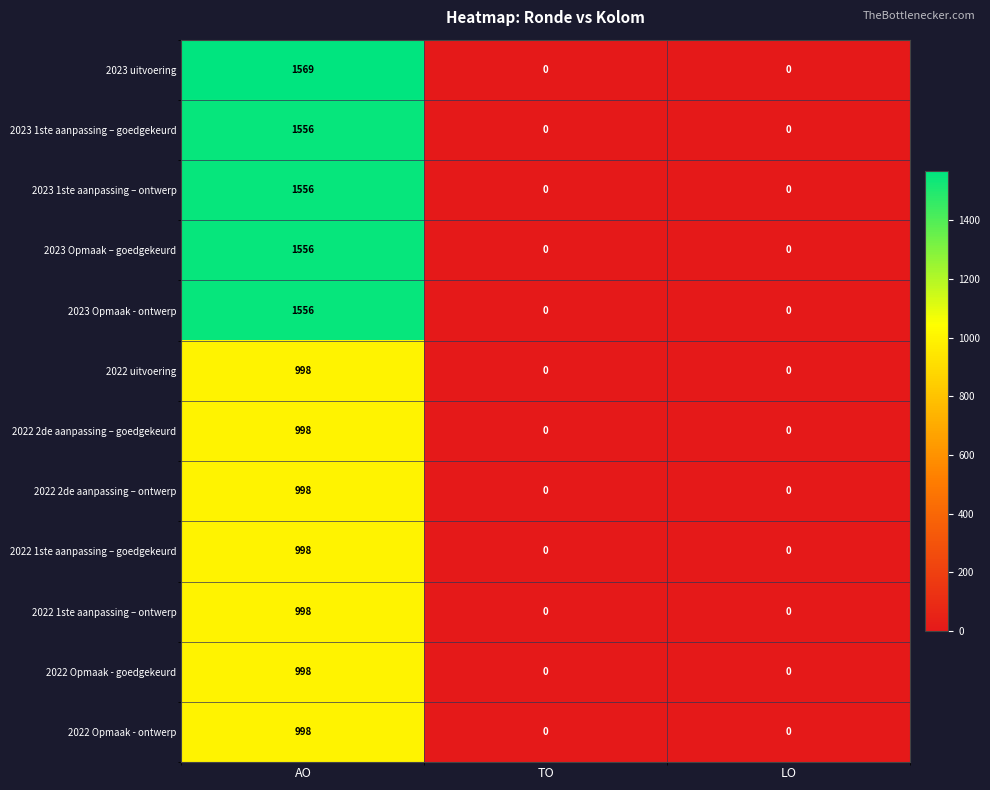

Which series has the largest range (max minus min)?

2023 uitvoering